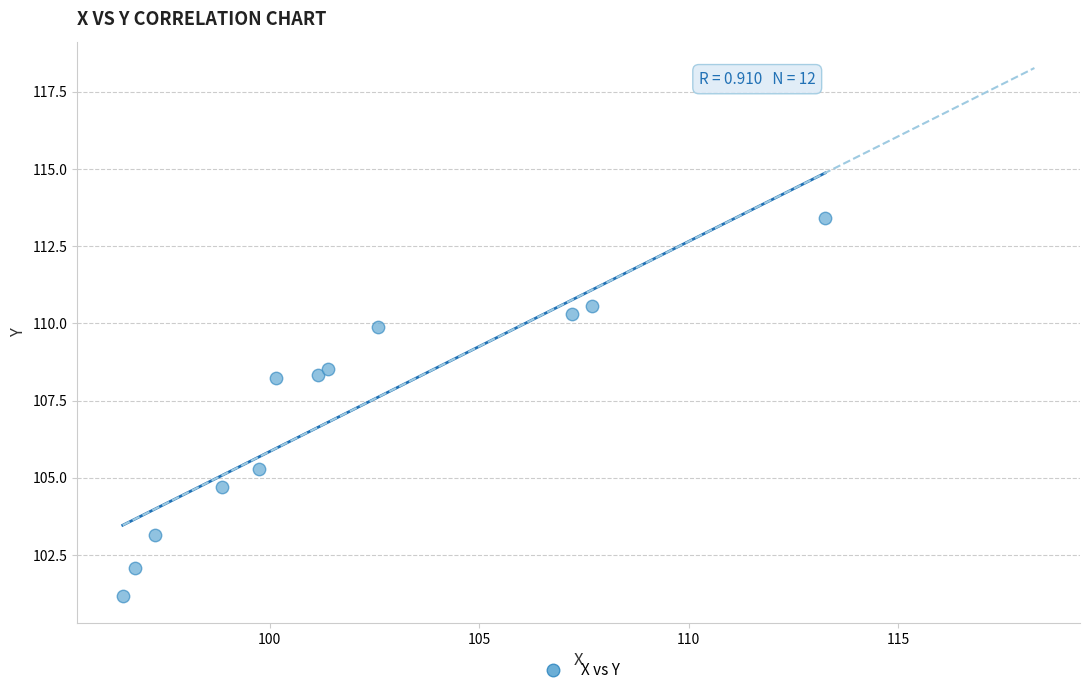

What is the average X value?

101.9